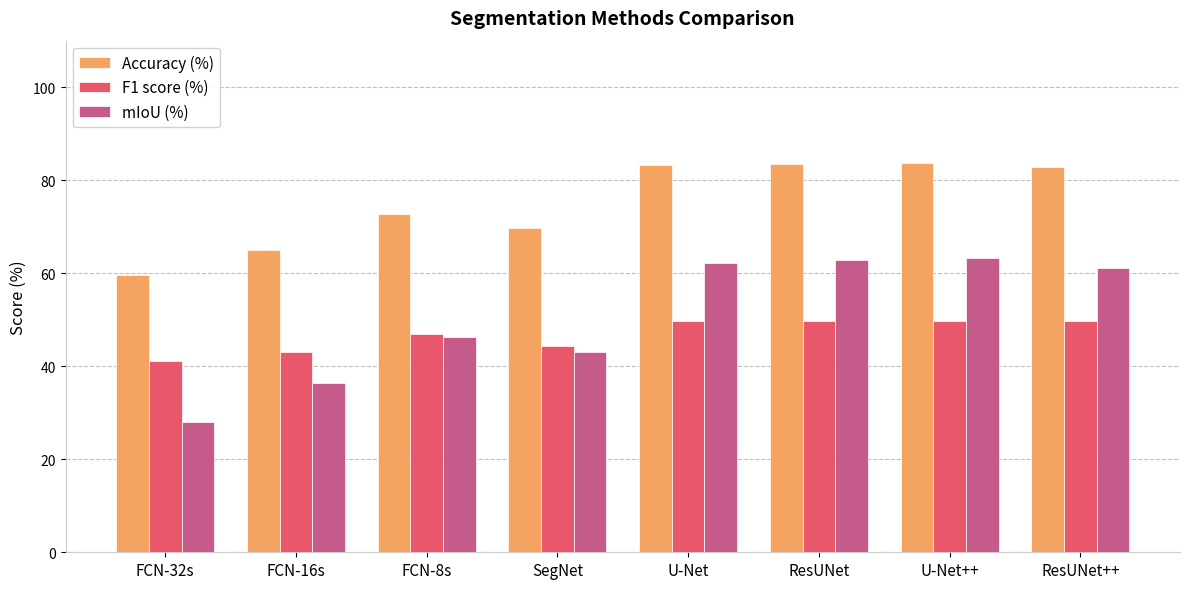

What is the label of the 8th bar from the right?

FCN-32s